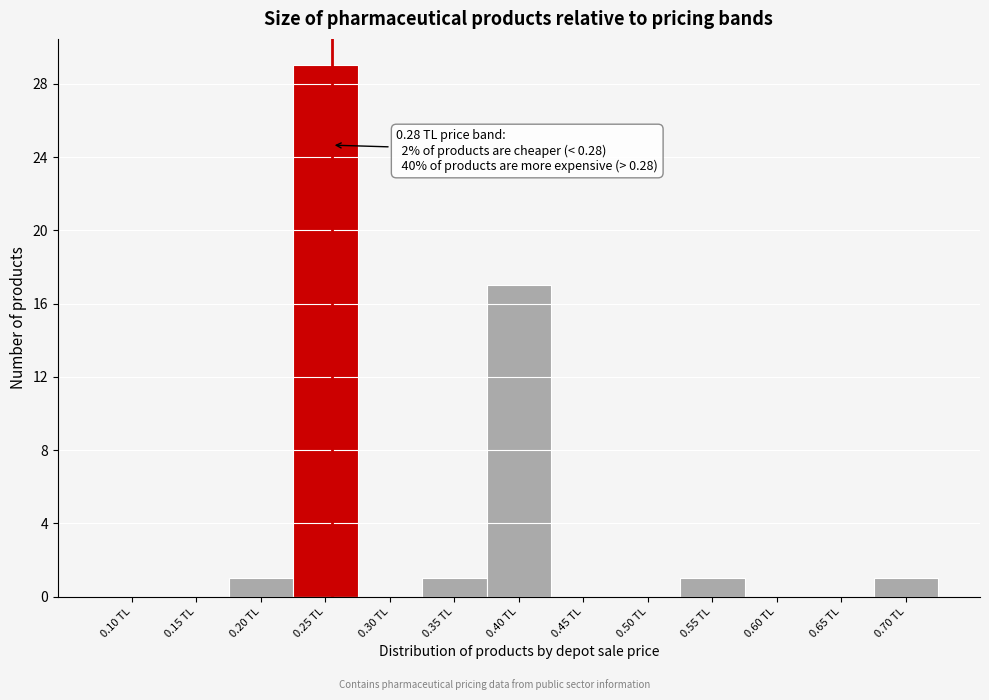

Reading left to right, what are all the values shown in this chart?

0.10 TL=0	0.15 TL=0	0.20 TL=1	0.25 TL=29	0.30 TL=0	0.35 TL=1	0.40 TL=17	0.45 TL=0	0.50 TL=0	0.55 TL=1	0.60 TL=0	0.65 TL=0	0.70 TL=1